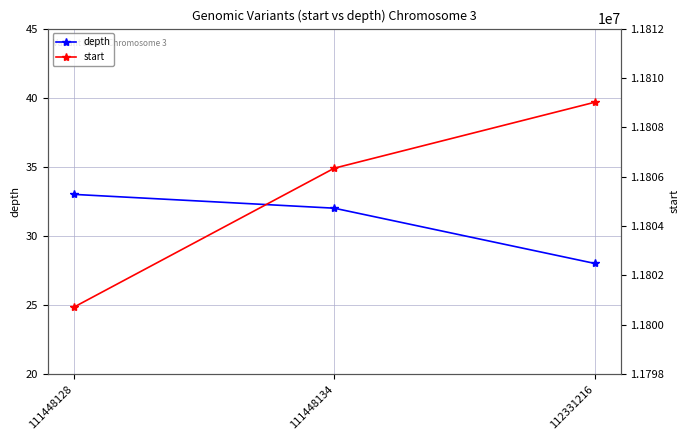

What is the sum of all depth values?

93